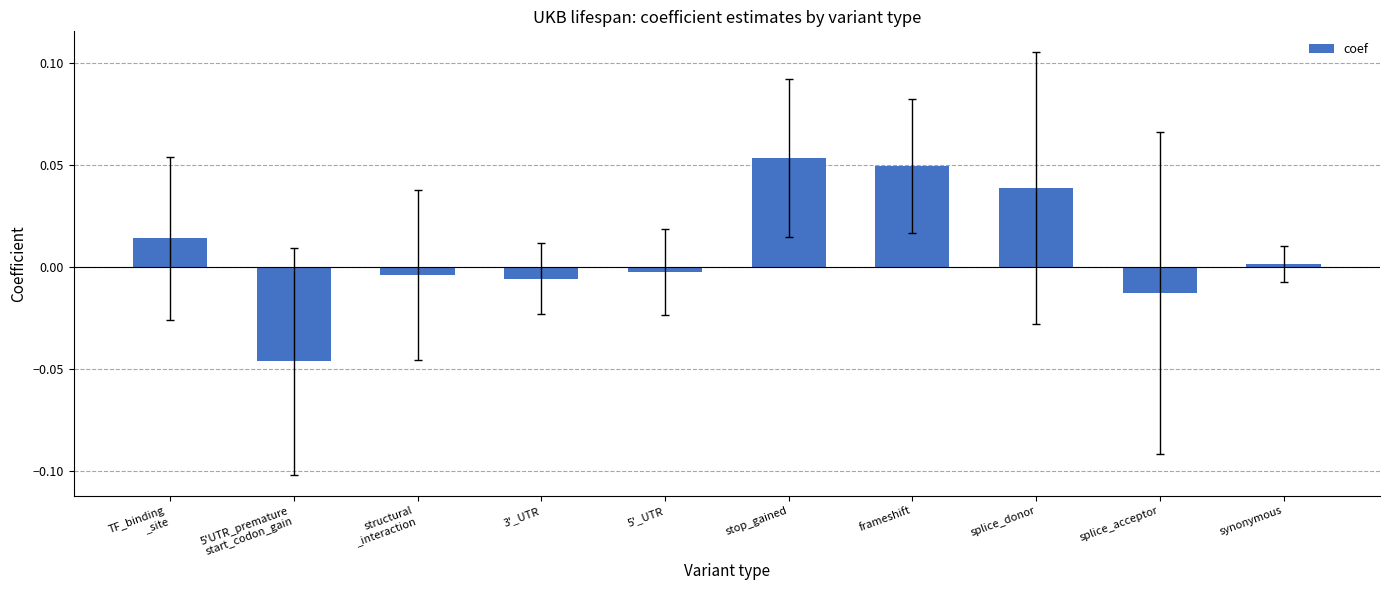

What position from the left is 3'_UTR?

4